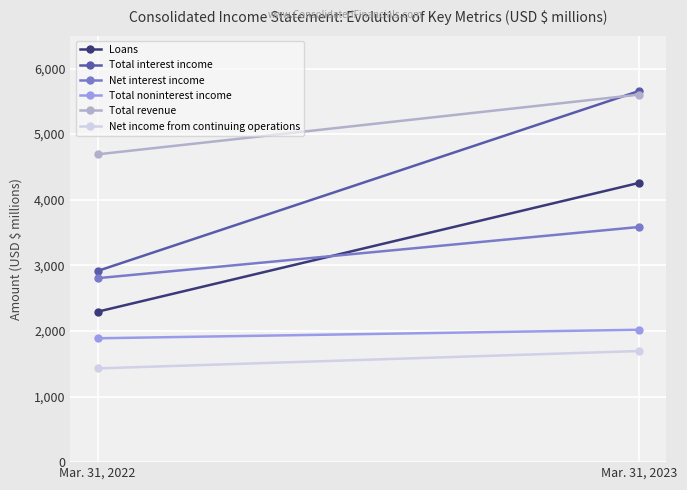

How many series are shown in this chart?

6